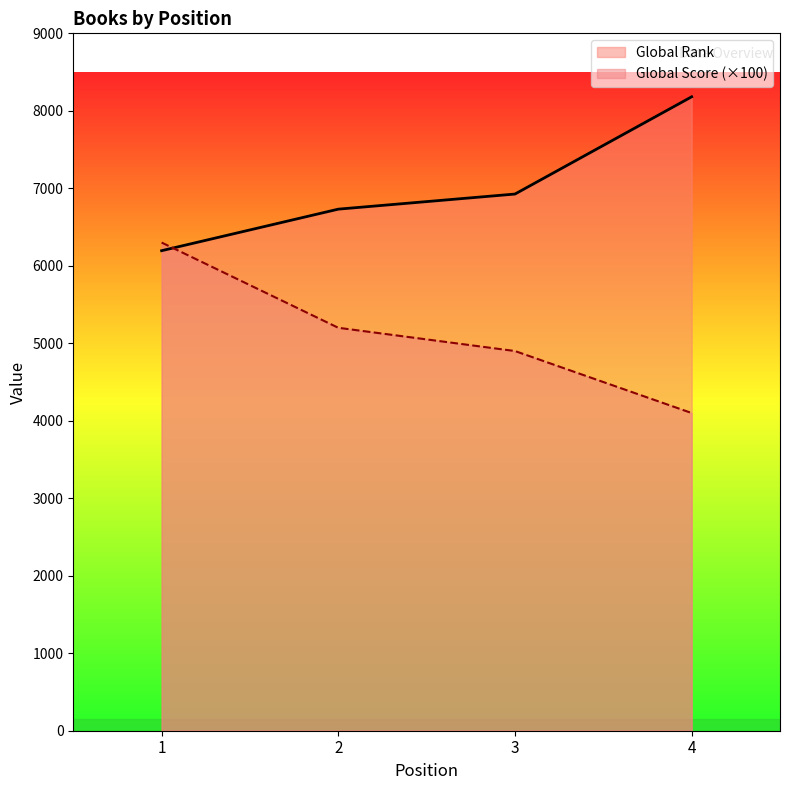

Which series ends up on top after the final intersection of Global Score and Global Rank?

Global Rank